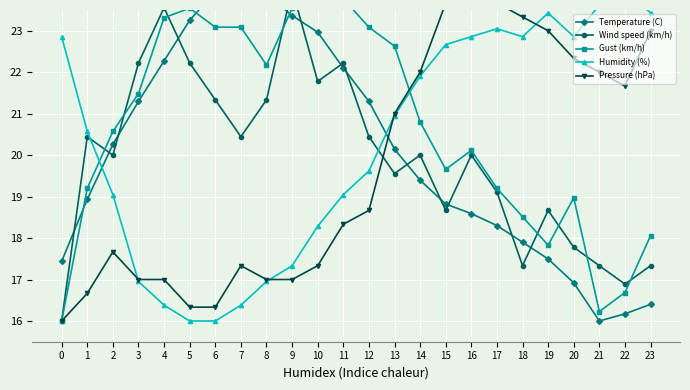

What is the minimum value for Pressure (hPa)?

16.0